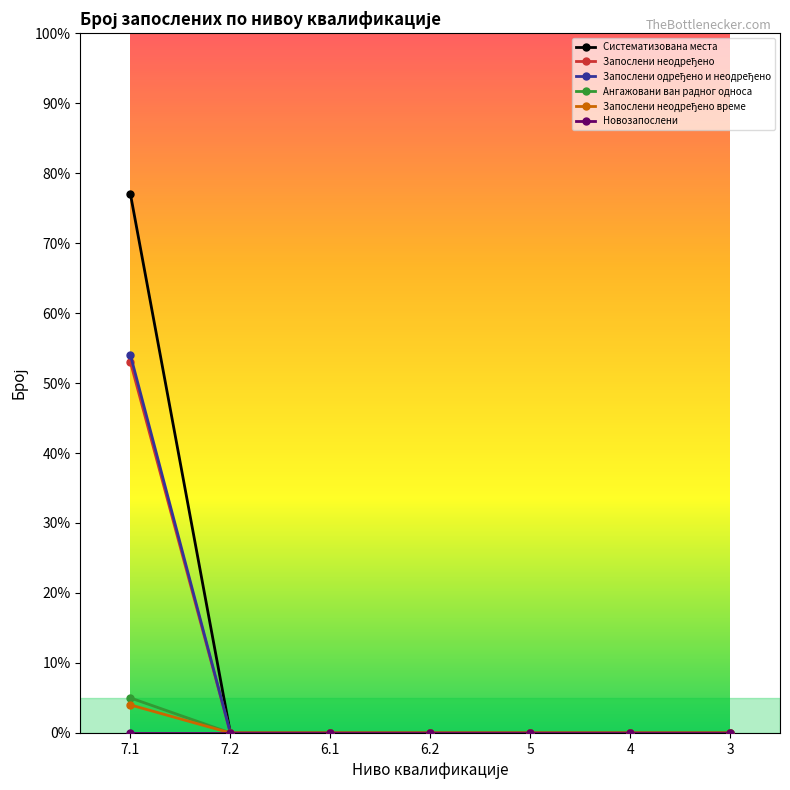

What is the greatest value displayed?

77